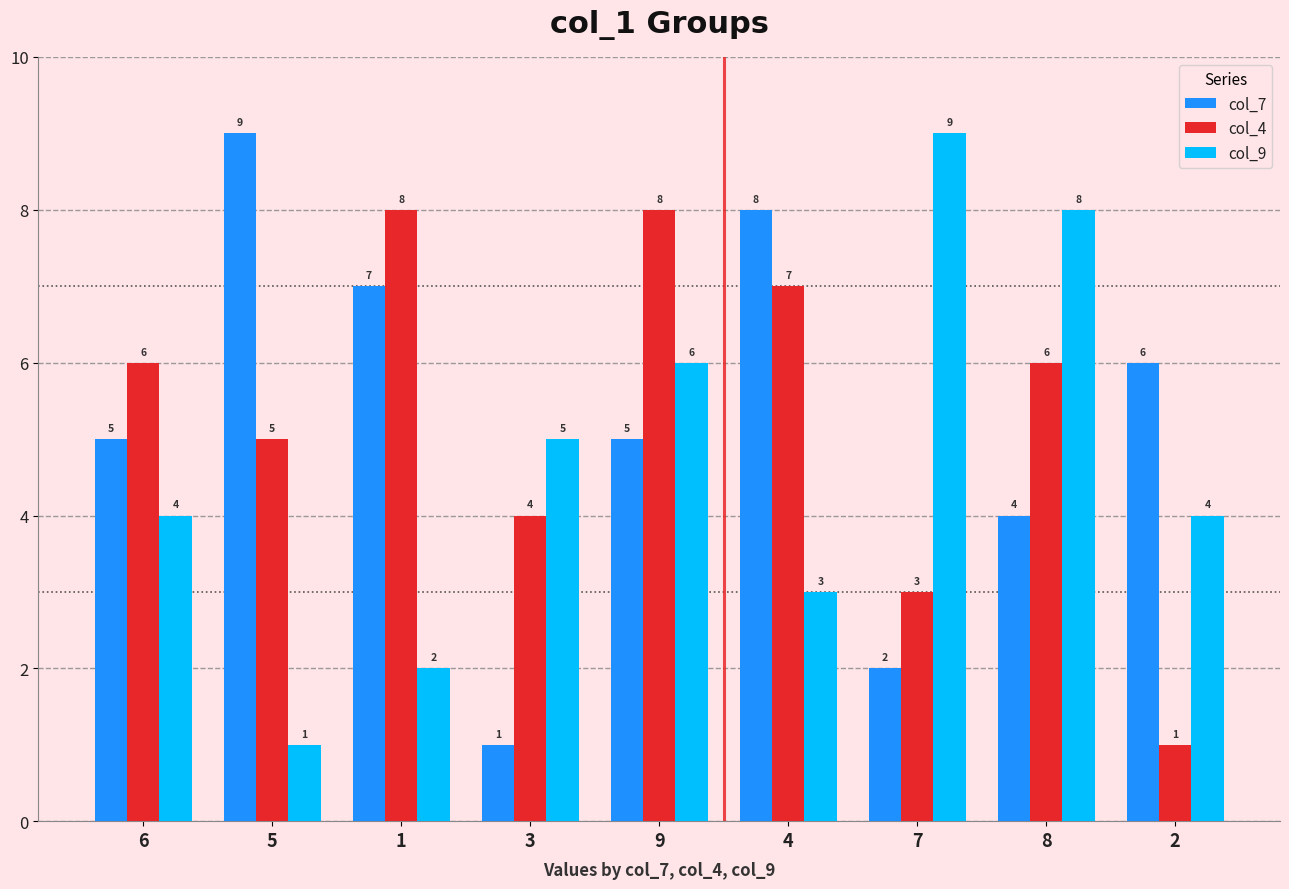

Is the value of col_4 at 2 greater than the value of col_9 at 4?

No